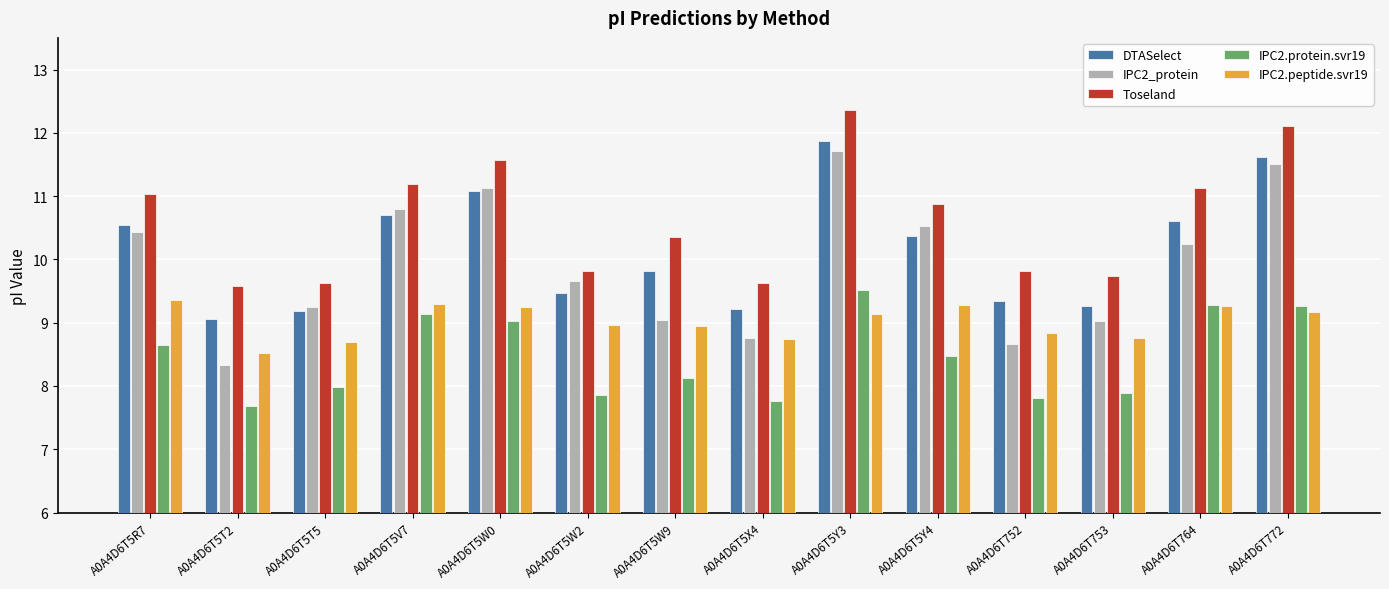

What is the difference between the IPC2.peptide.svr19 values at A0A4D6T764 and A0A4D6T5W9?

0.3